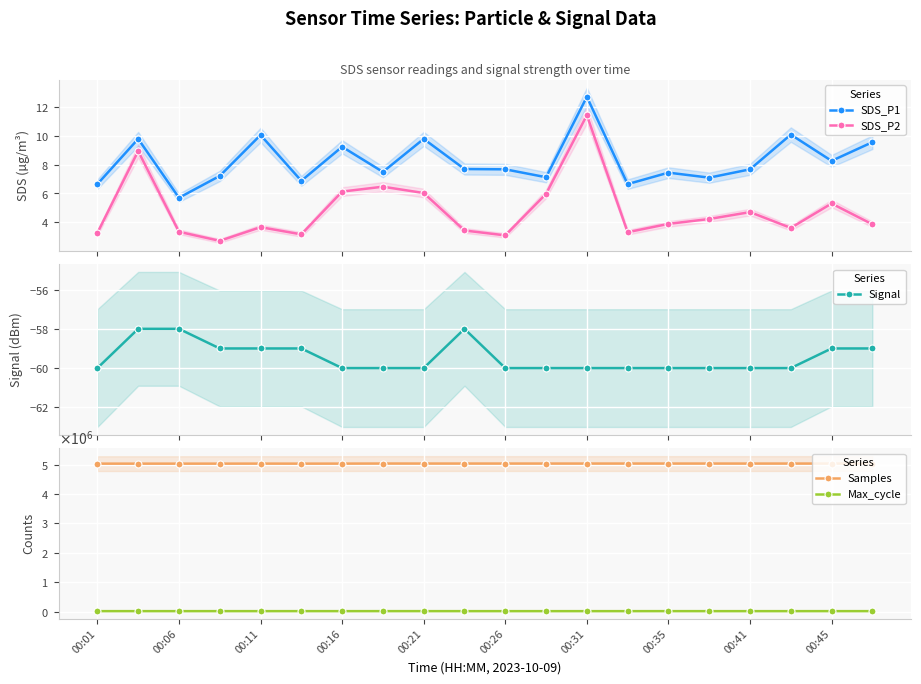

What is the average value of the SDS_P2 series?

4.8